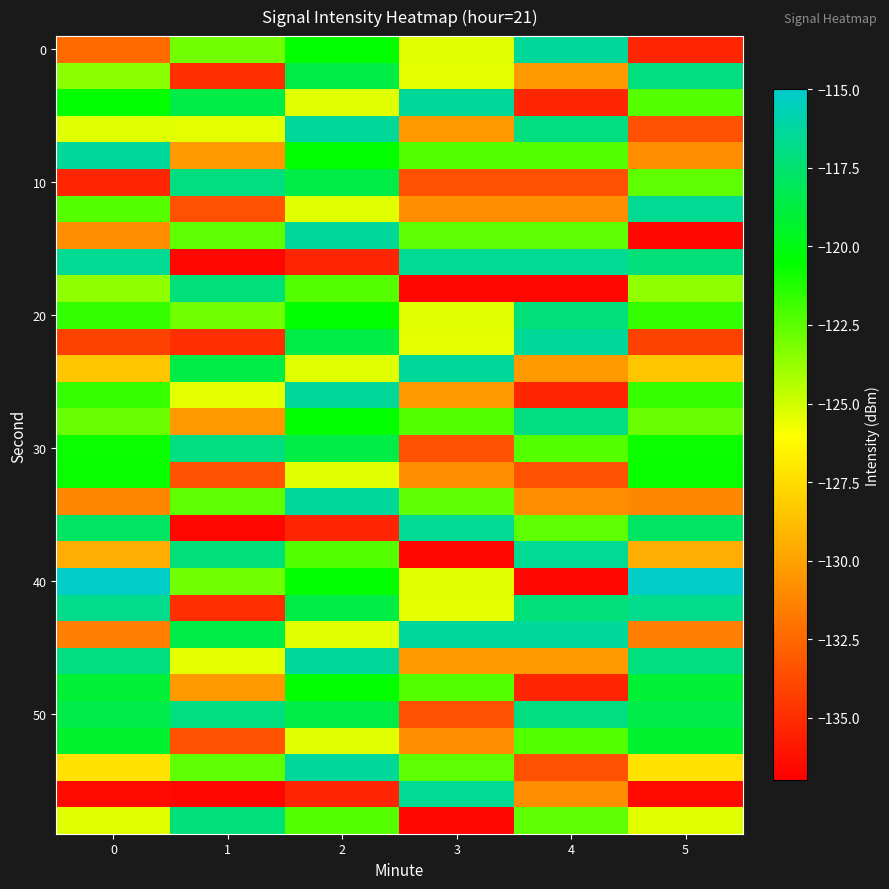

How many distinct data groups are displayed?

30